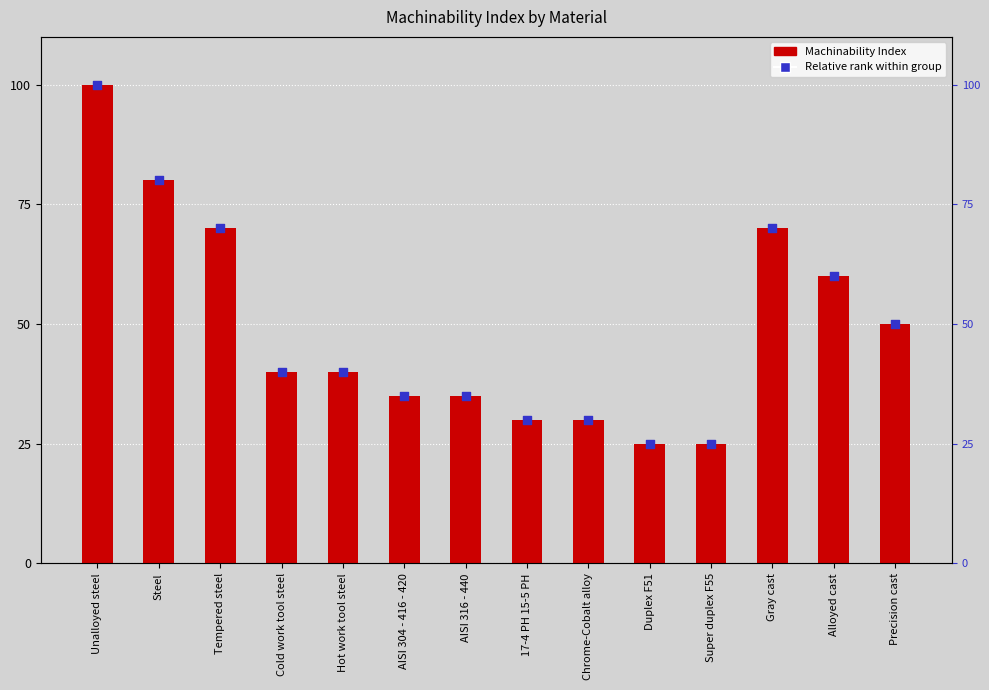

At how many categories does at least one series exceed 50?

5